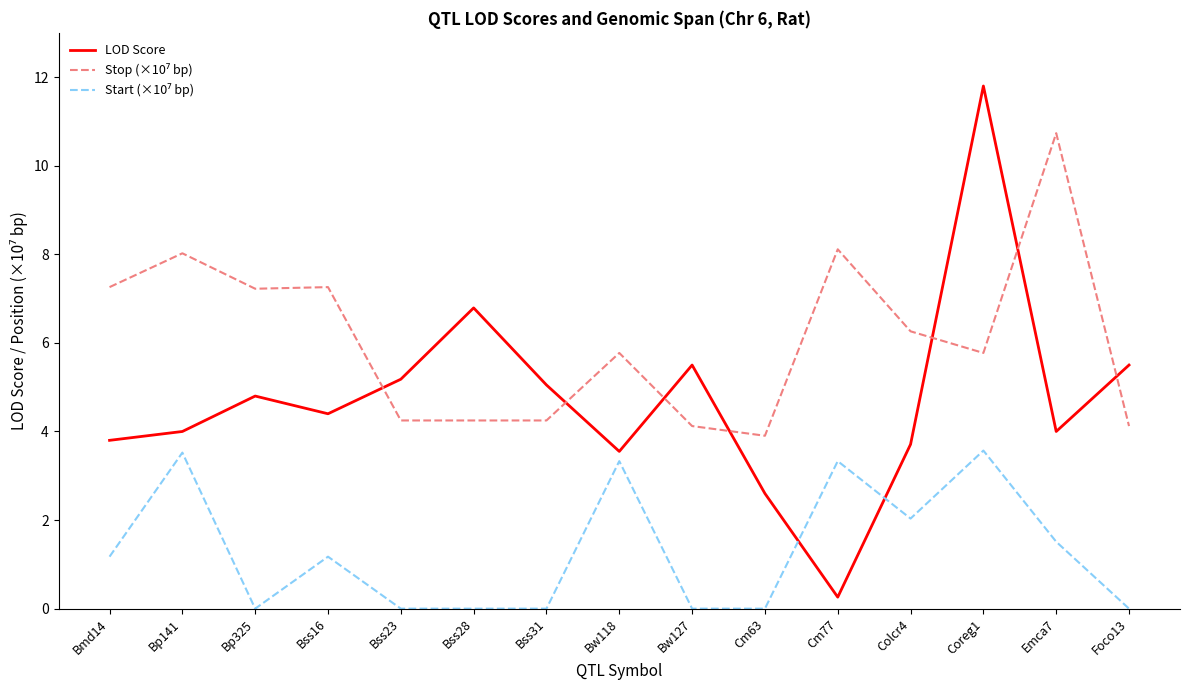

What position from the left is Bp141?

2